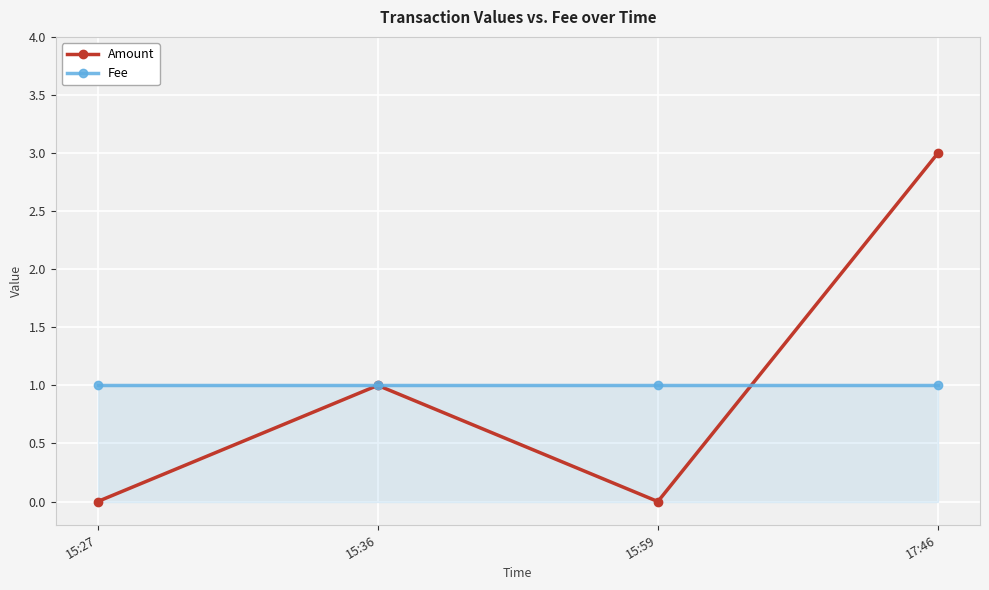

The value of Fee at 15:36 is 2. True or false?

False